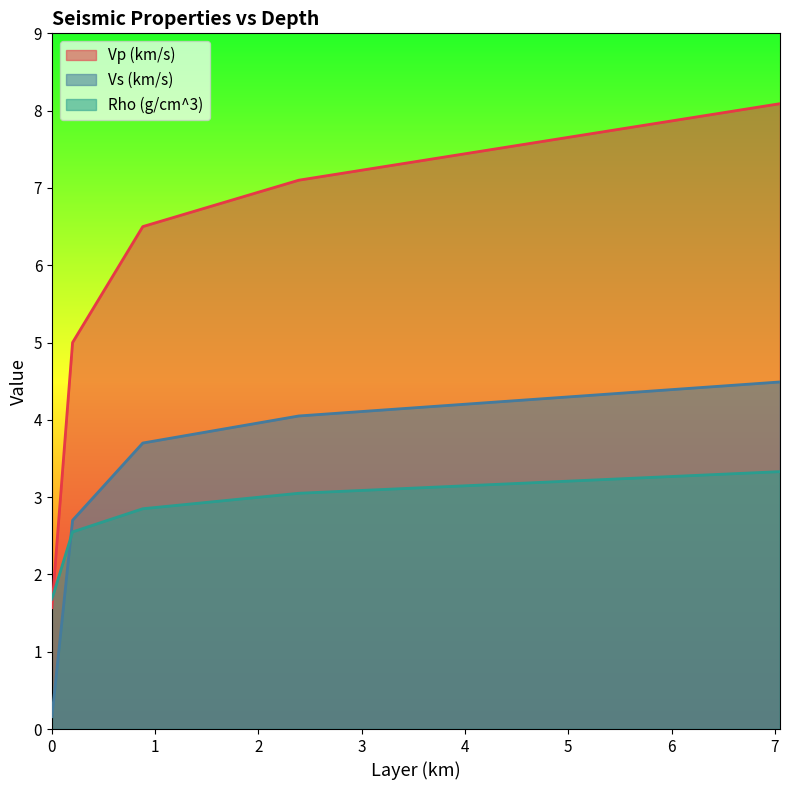

What is the difference between the second highest and second lowest values in the Vp (km/s) series?

2.1